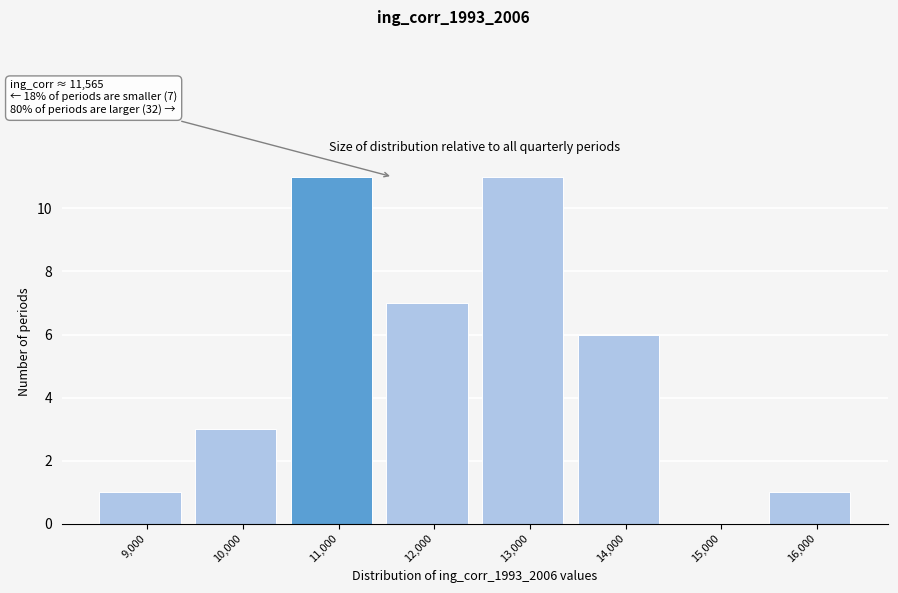

Reading left to right, transcribe all the data shown in this chart.

9,000=1	10,000=3	11,000=11	12,000=7	13,000=11	14,000=6	15,000=0	16,000=1